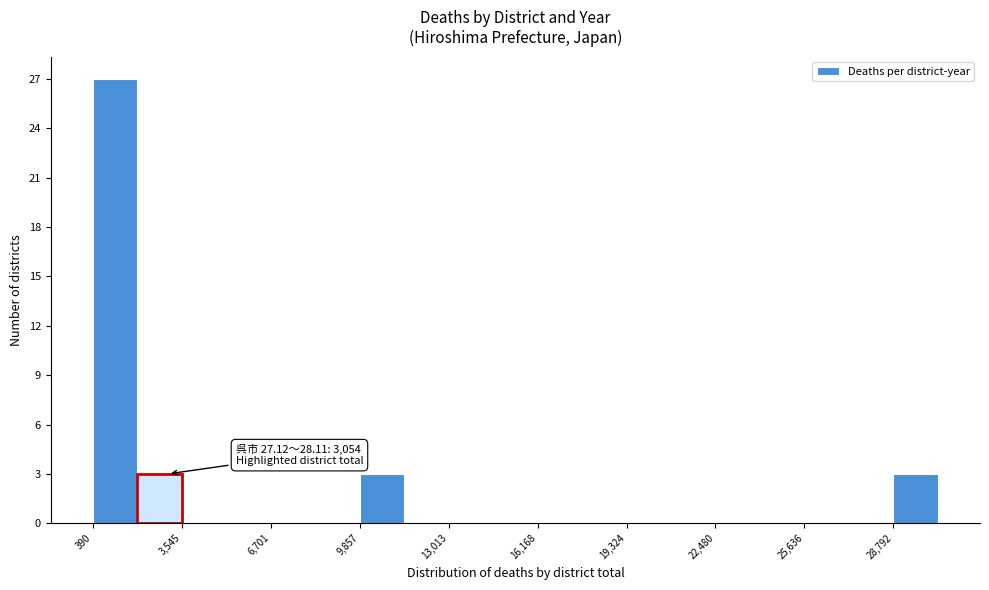

Read against the x-axis, roughly where is the centre of the tallest bar?

1000